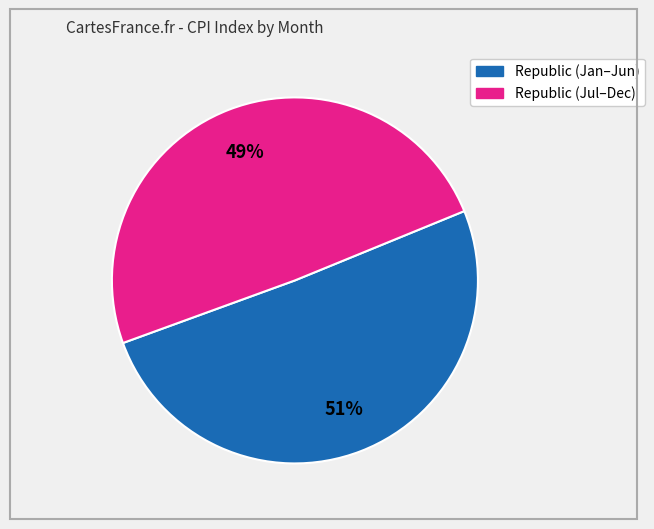

Count the number of slices in the pie.

2